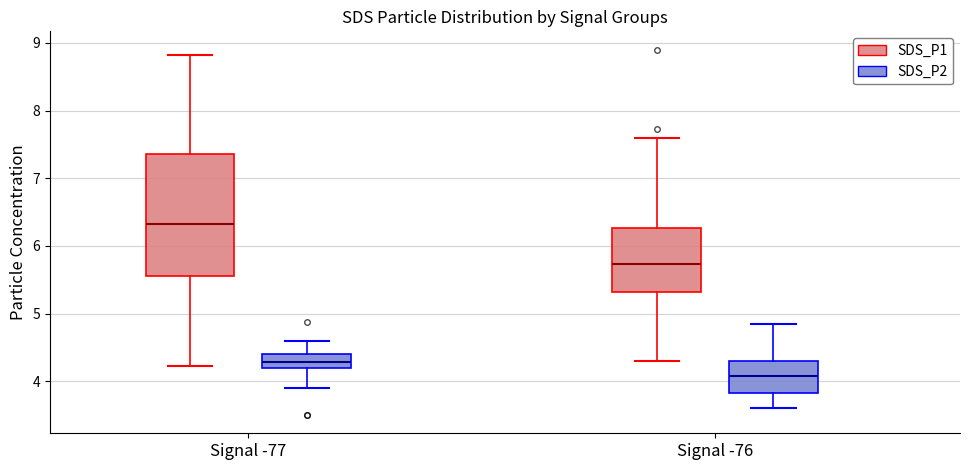

Where is the lower edge of the box for Signal -77 (SDS_P2) on the y-axis? The values are not printed on the chart, so give them approximately, as read against the axis.

4.2